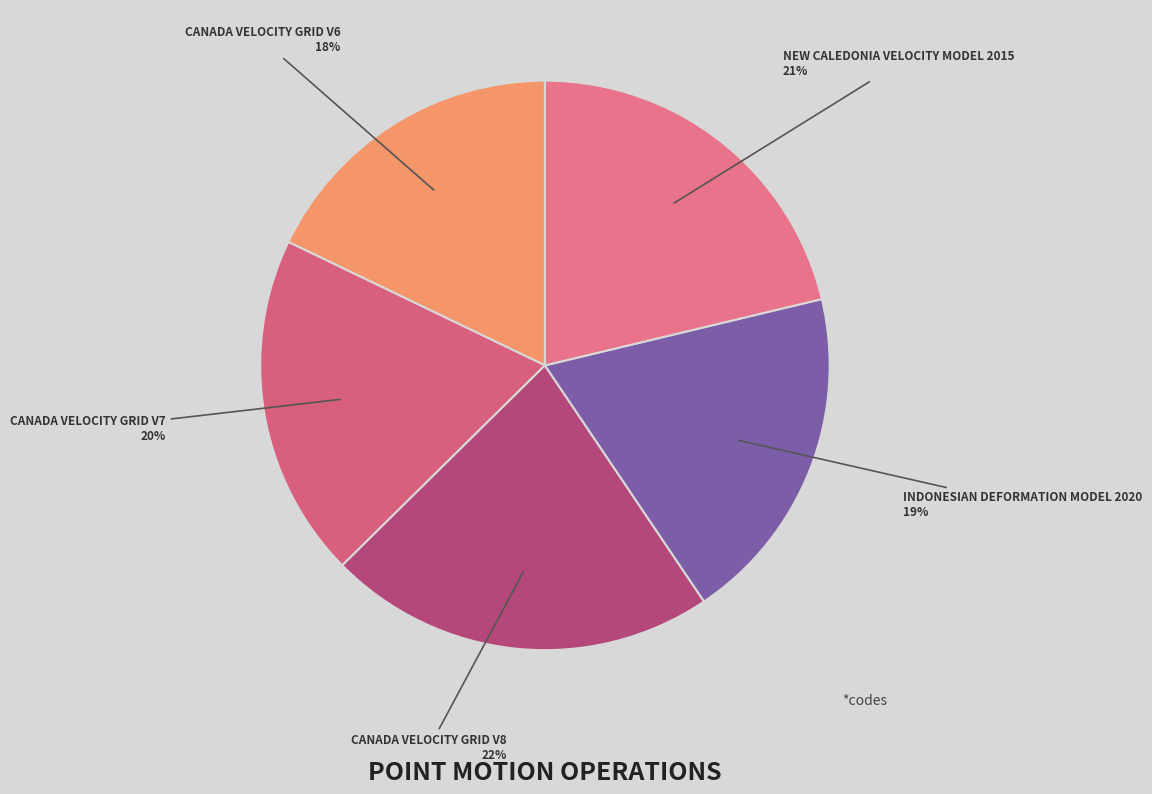

Which slice is the smallest?

Canada velocity grid v6